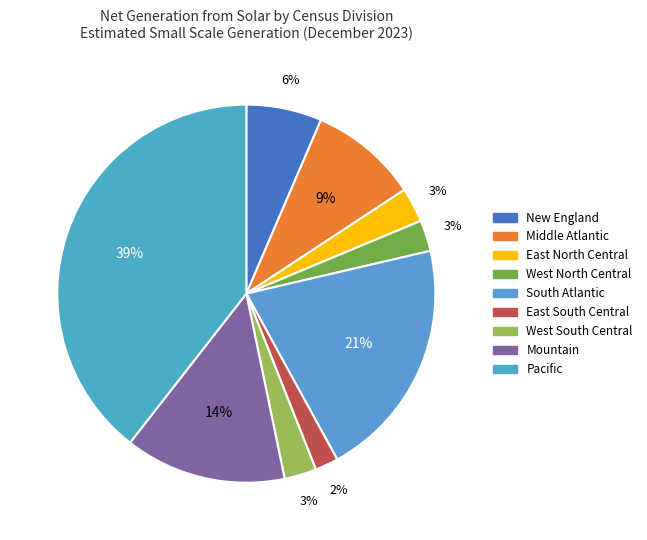

Which slice is the largest?

Pacific